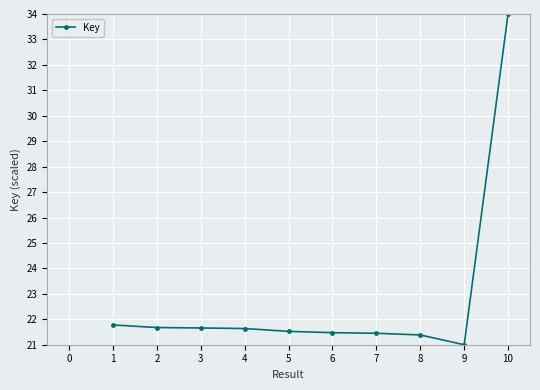

What is the ratio of the value at 6 to the value at 4?

1.0